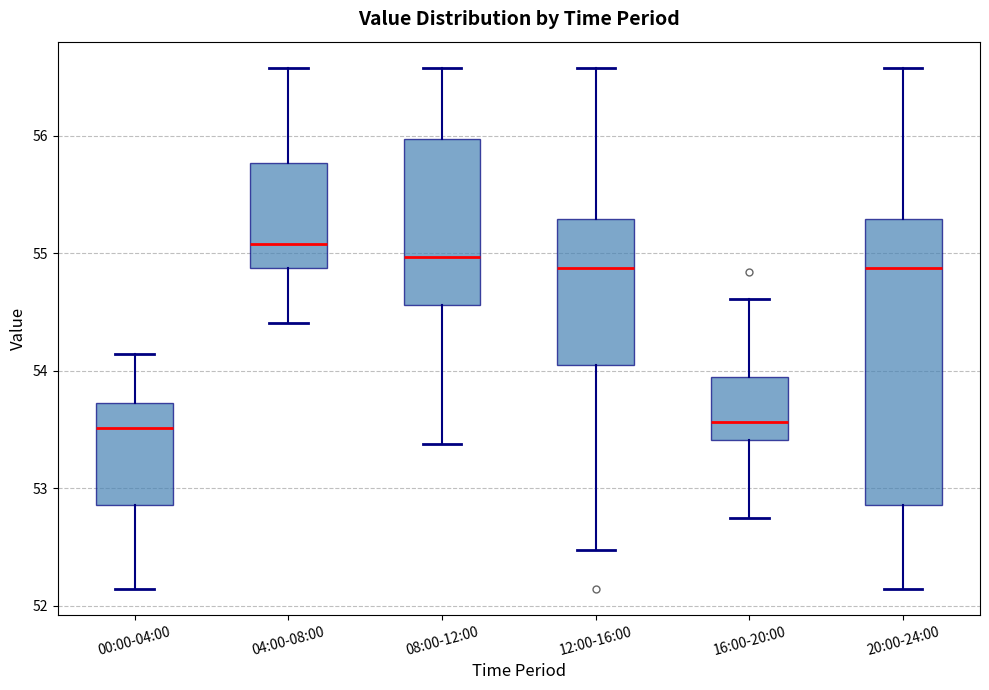

Reading left to right, read every box against the y-axis: the position of its median line, the range the box covers, and the ends of its whiskers. The values are not printed on the chart, so give them approximately, as read against the axis.

00:00-04:00: median 53.5, box 52.9 to 53.7, whiskers 52.1 to 54.1
04:00-08:00: median 55.1, box 54.9 to 55.8, whiskers 54.4 to 56.6
08:00-12:00: median 55.0, box 54.6 to 56.0, whiskers 53.4 to 56.6
12:00-16:00: median 54.9, box 54.0 to 55.3, whiskers 52.5 to 56.6
16:00-20:00: median 53.6, box 53.4 to 53.9, whiskers 52.7 to 54.6
20:00-24:00: median 54.9, box 52.9 to 55.3, whiskers 52.1 to 56.6